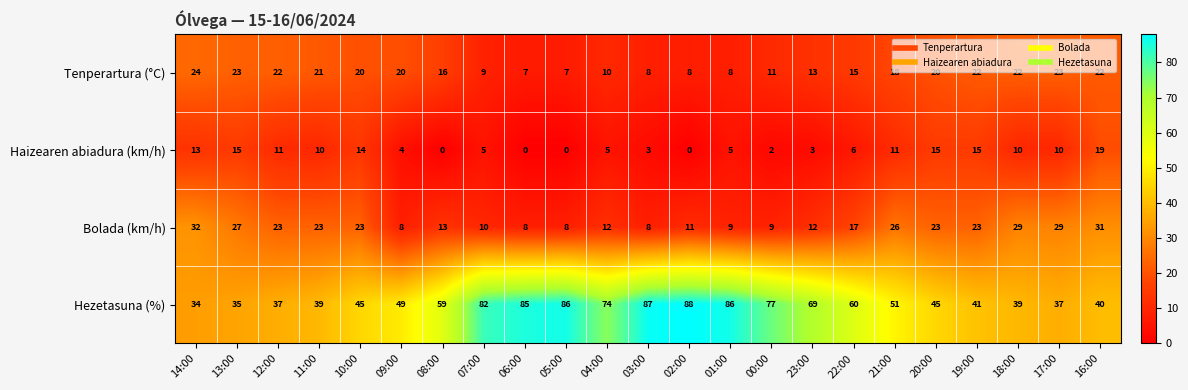

What is the difference between the highest and lowest values at 04:00?

69